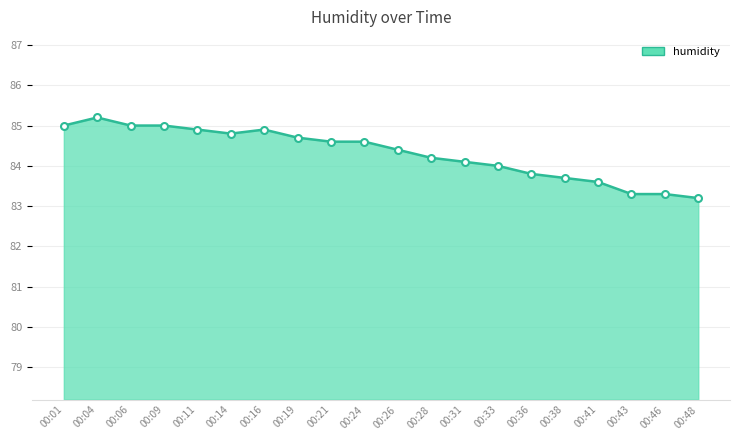

At which category does the data reach its first local peak?

00:04